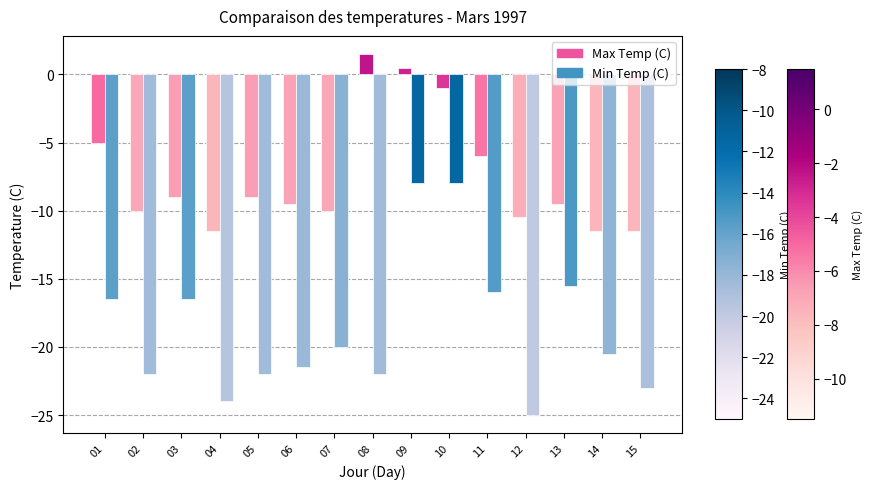

Where is Min Temp (C) nearest to the value -16?

11